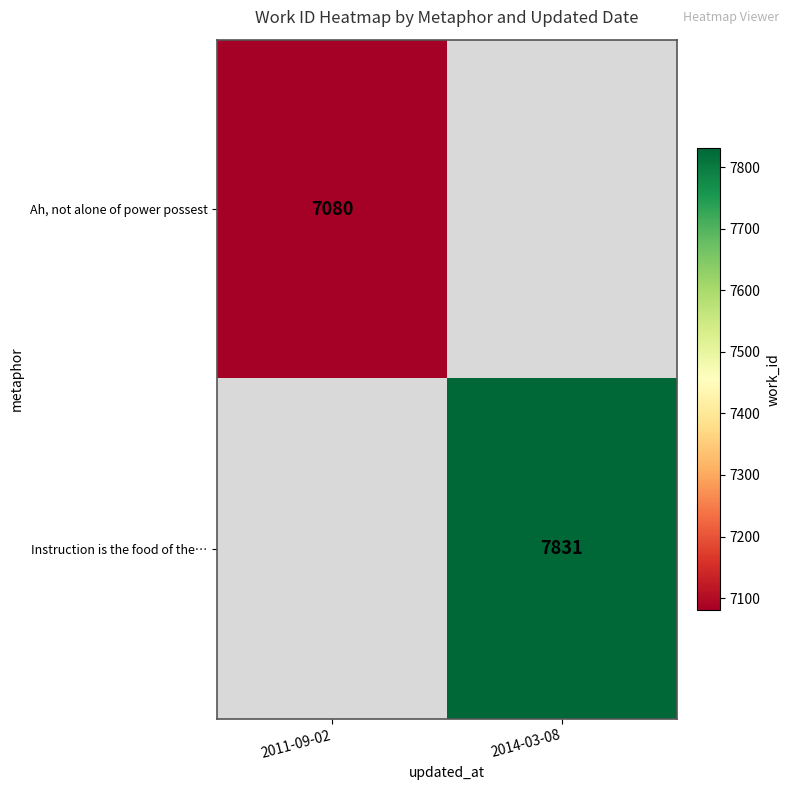

How many data points does each series have?

2